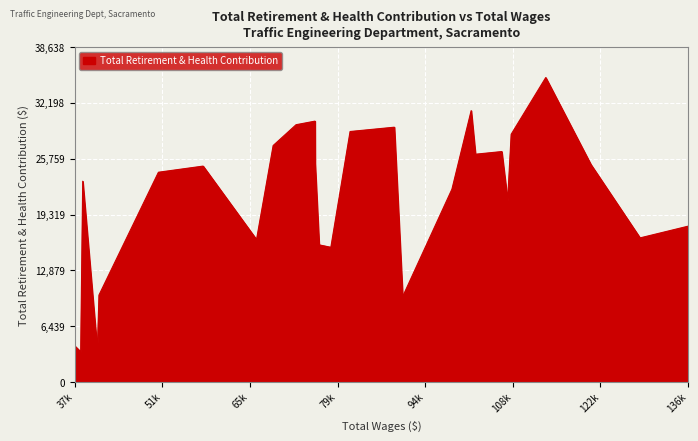

What is the greatest value displayed?

35126